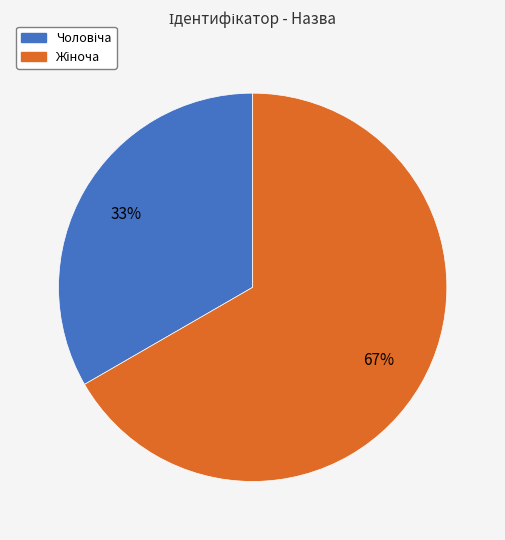

Is there a majority slice in this chart?

Yes